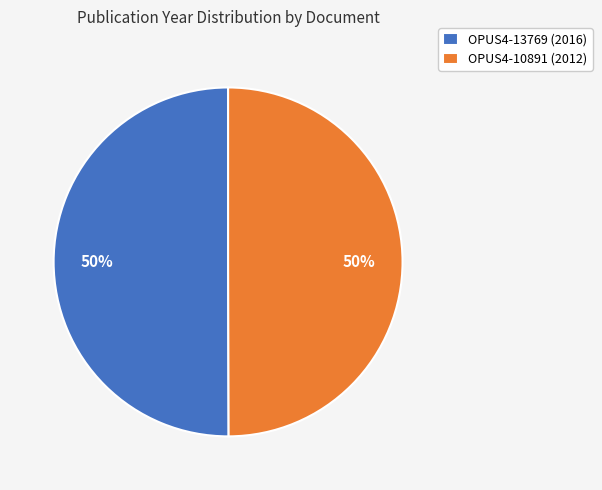

Is the sum of OPUS4-13769 (2016) and OPUS4-10891 (2012) greater than half?

Yes